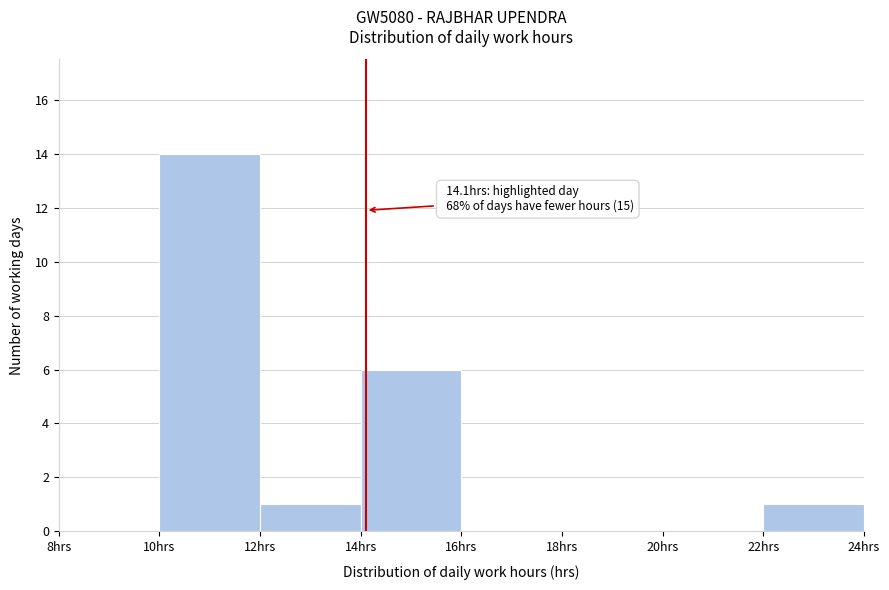

Over which range of the x-axis is the bar tallest?

10 to 12